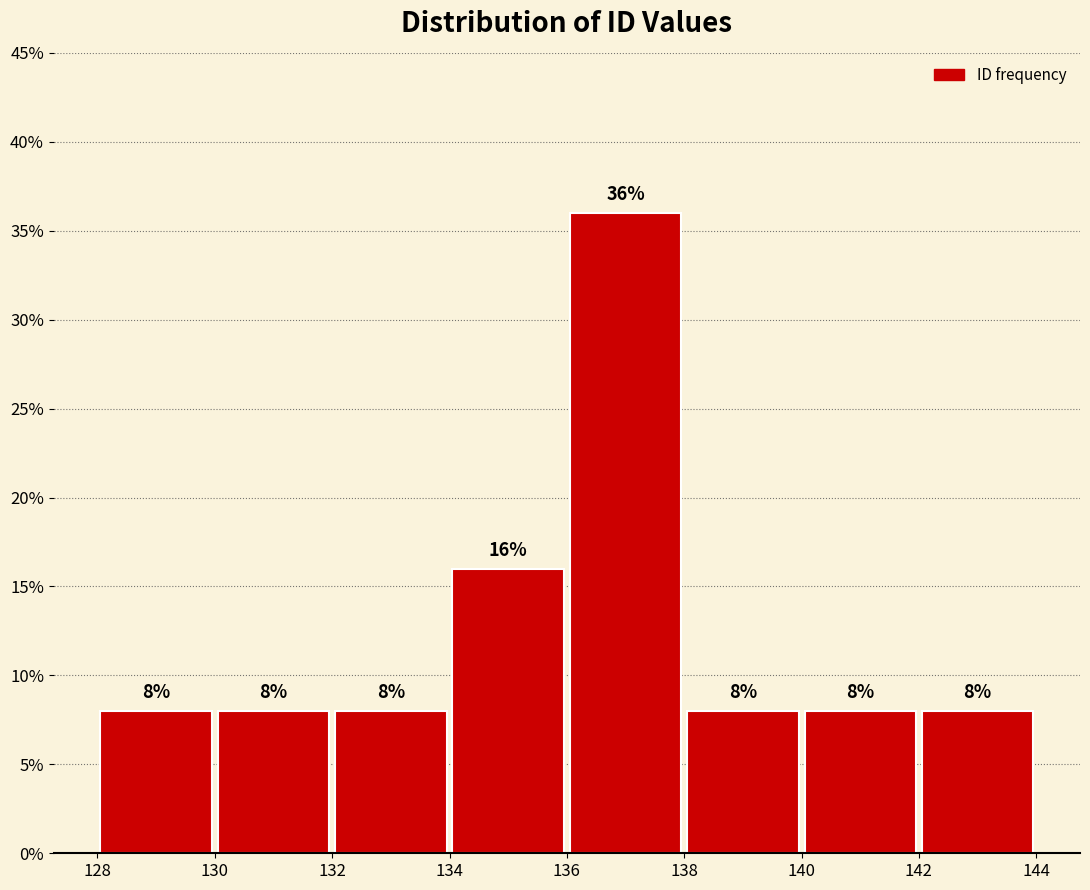

Reading left to right, list every bar in this chart as the range it spans on the x-axis followed by its height.

128 to 130: 8
130 to 132: 8
132 to 134: 8
134 to 136: 16
136 to 138: 36
138 to 140: 8
140 to 142: 8
142 to 144: 8